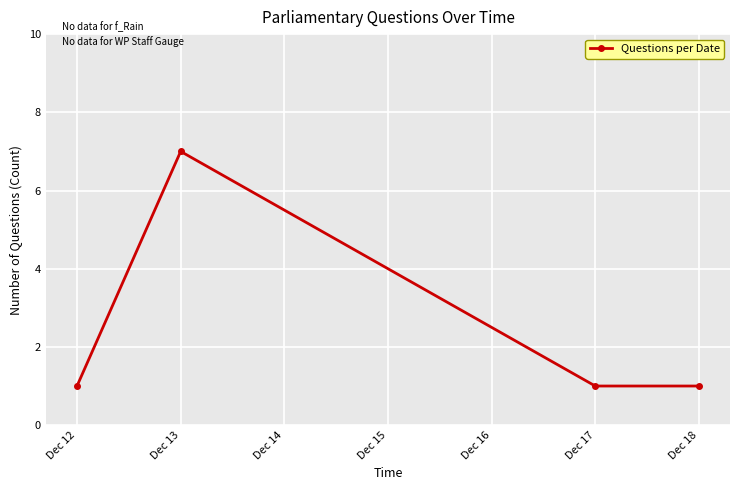

The value at Dec 13 is 3. True or false?

False